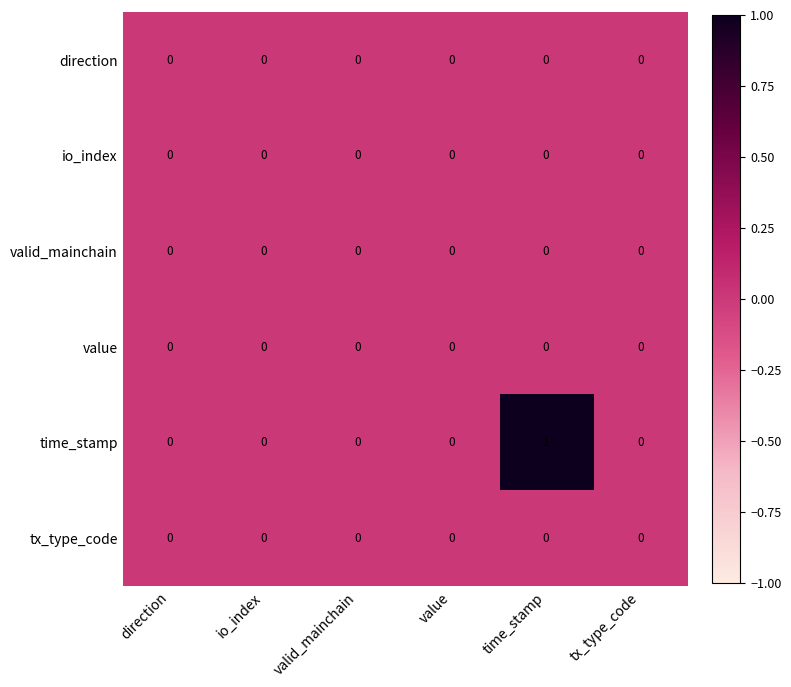

True or false: direction has a value of 0 at valid_mainchain.

True